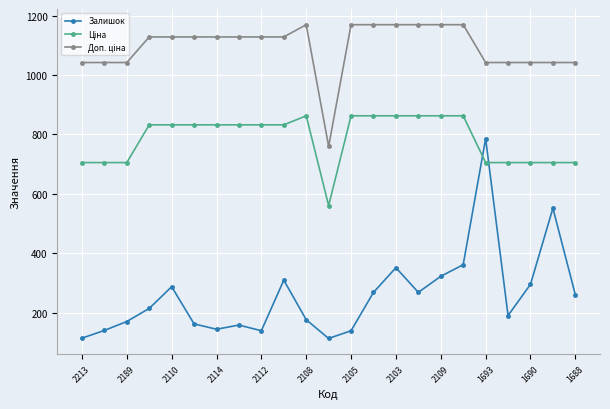

What is the sum of all Залишок values?

5939.0